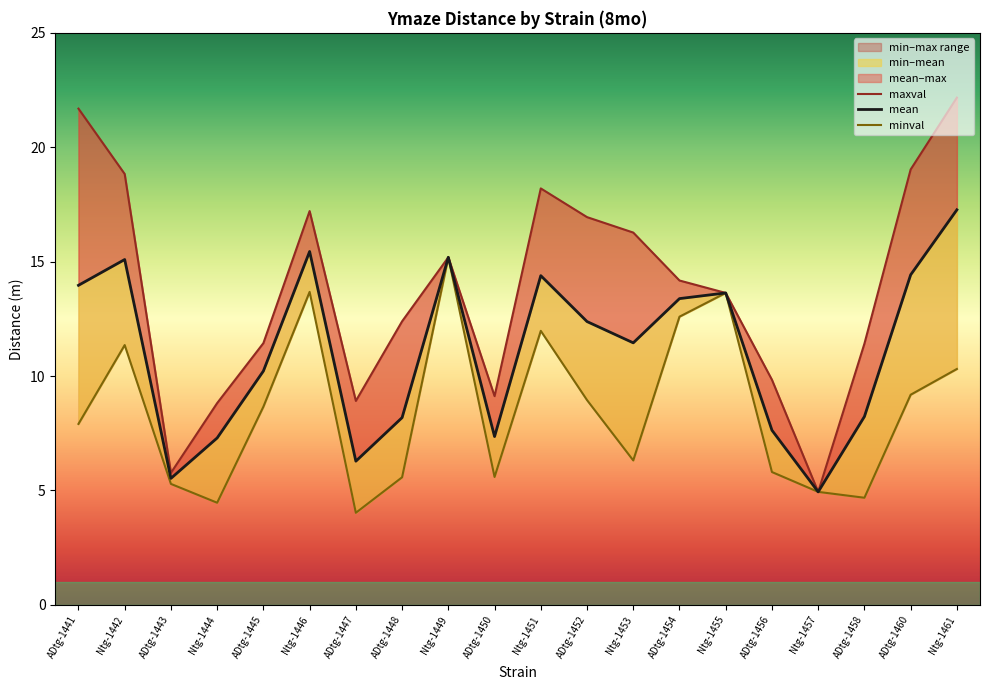

Rank the series by their average value, from lowest to highest.

minval, mean, maxval